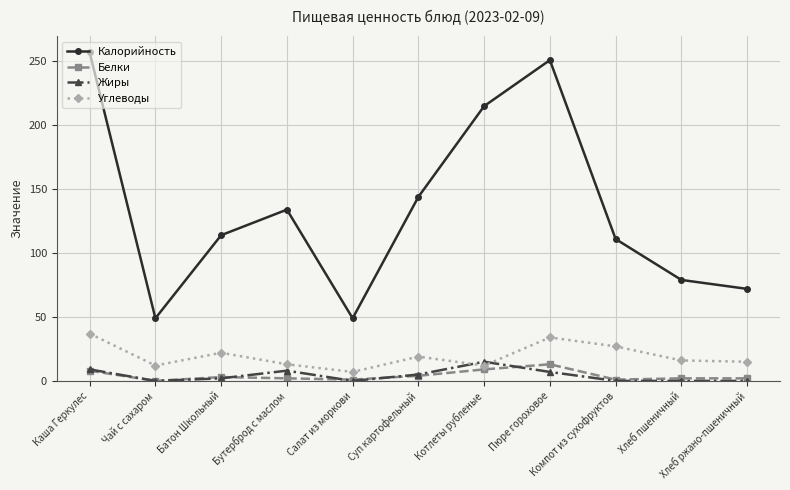

What is the approximate value of Белки at Каша Геркулес?

8